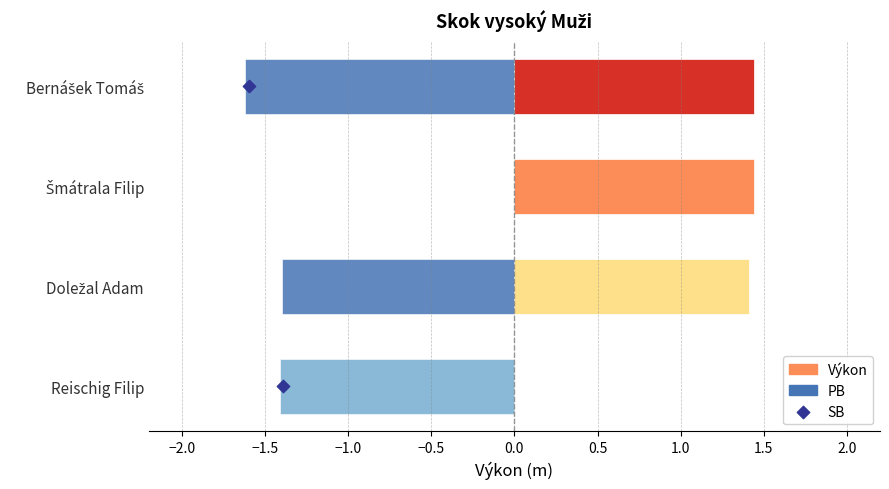

Which series has the largest total across all categories?

PB